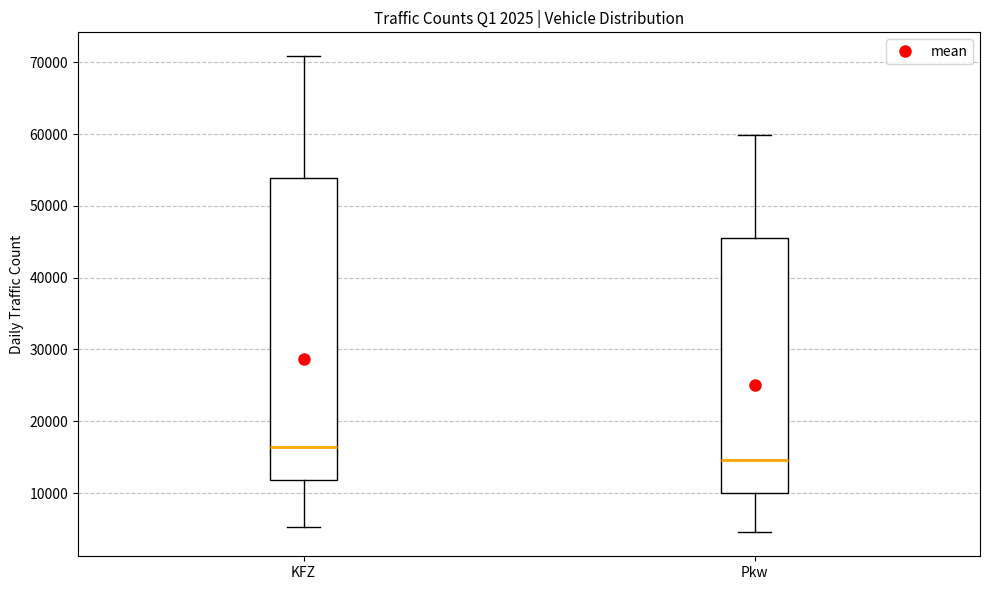

Reading left to right, read every box against the y-axis: the position of its median line, the range the box covers, and the ends of its whiskers. The values are not printed on the chart, so give them approximately, as read against the axis.

KFZ: median 16000, box 12000 to 54000, whiskers 5000 to 71000
Pkw: median 15000, box 10000 to 45000, whiskers 5000 to 60000